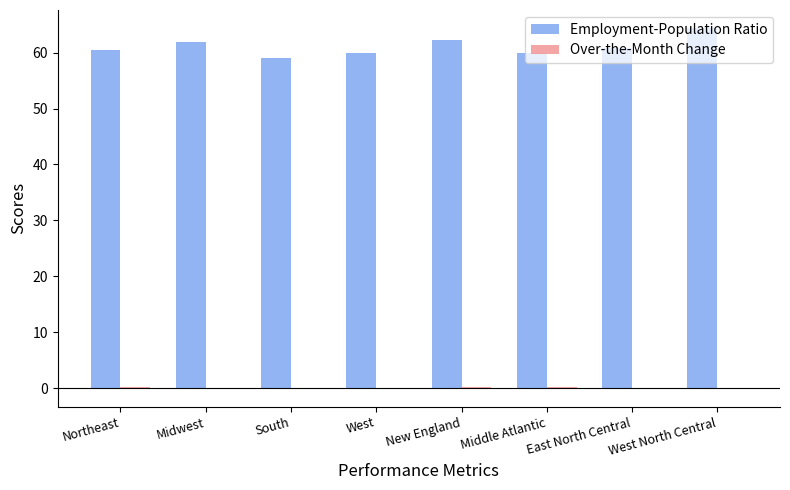

Which series has the largest total across all categories?

Employment-Population Ratio